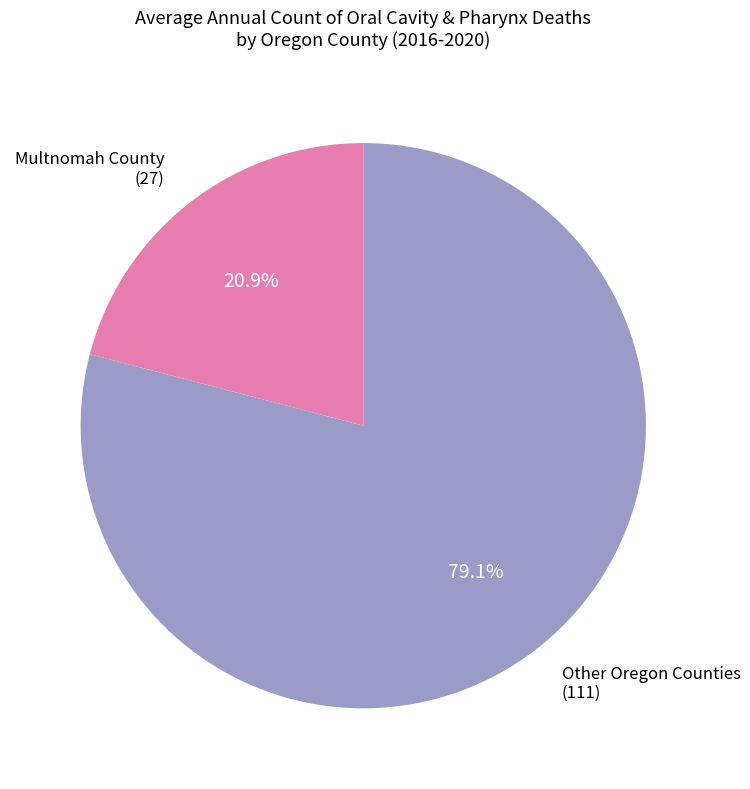

How much of the chart is everything except Multnomah County (27)?

79.1%